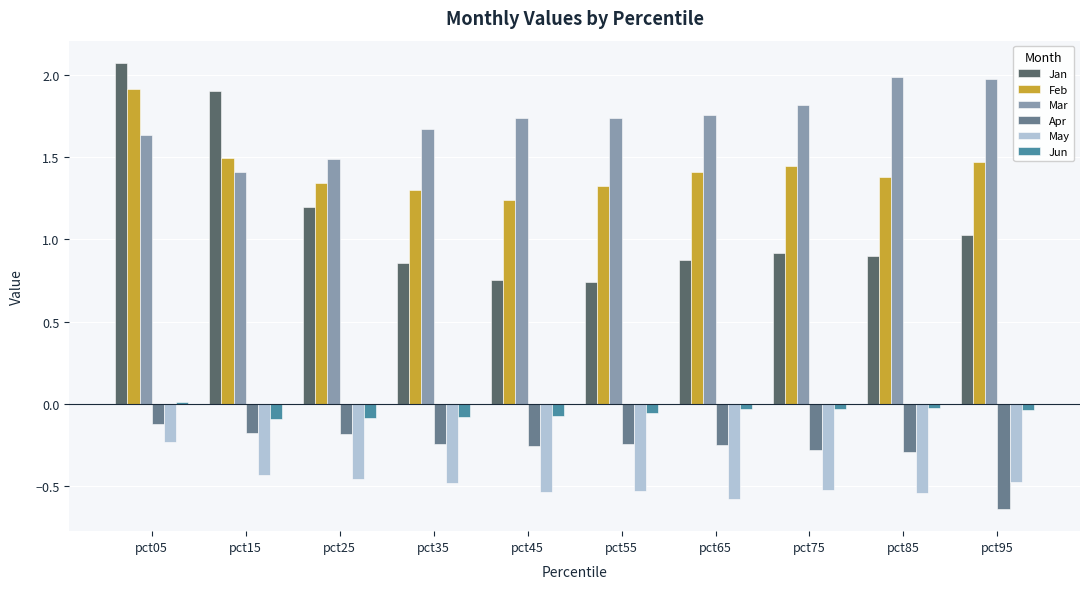

At which category is the sum across all series the highest?

pct05